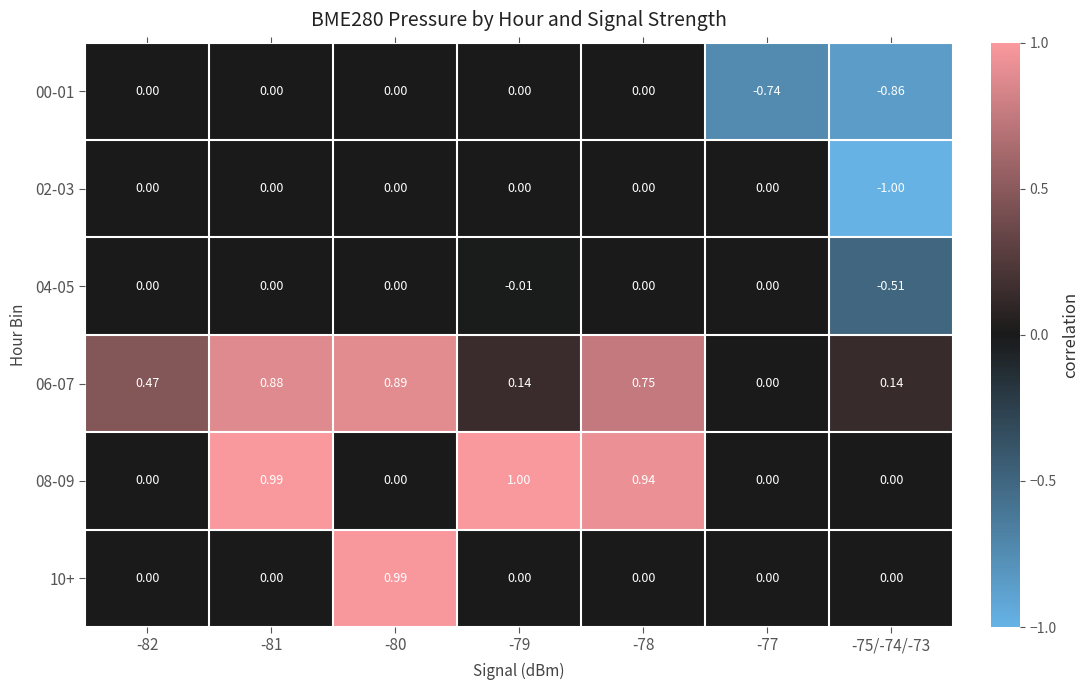

Reading left to right, list all the values displayed in this chart.

00-01: -82=0.0	-81=0.0	-80=0.0	-79=0.0	-78=0.0	-77=-0.7	-75/-74/-73=-0.9
02-03: -82=0.0	-81=0.0	-80=0.0	-79=0.0	-78=0.0	-77=0.0	-75/-74/-73=-1.0
04-05: -82=0.0	-81=0.0	-80=0.0	-79=-0.0	-78=0.0	-77=0.0	-75/-74/-73=-0.5
06-07: -82=0.5	-81=0.9	-80=0.9	-79=0.1	-78=0.8	-77=0.0	-75/-74/-73=0.1
08-09: -82=0.0	-81=1.0	-80=0.0	-79=1.0	-78=0.9	-77=0.0	-75/-74/-73=0.0
10+: -82=0.0	-81=0.0	-80=1.0	-79=0.0	-78=0.0	-77=0.0	-75/-74/-73=0.0